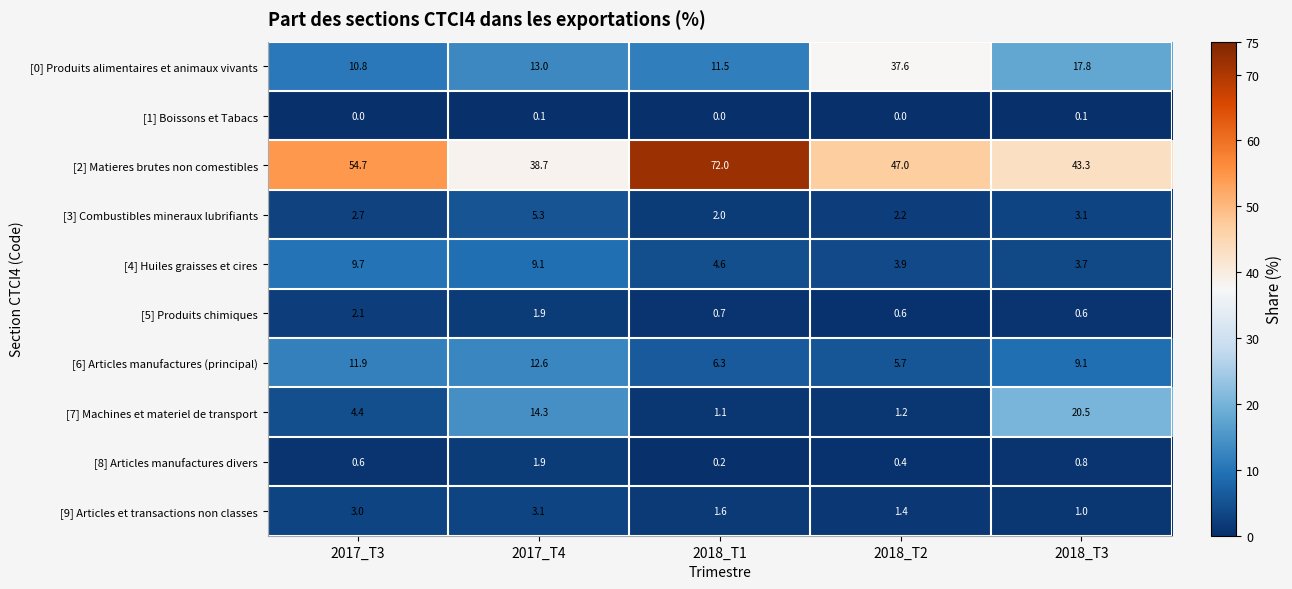

What is the total value across all series at 2018_T3?

100.0